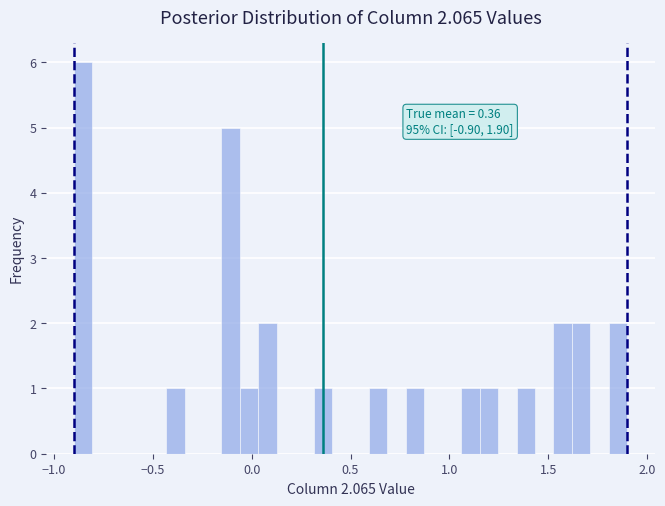

Around what value on the x-axis is the tallest bar? Give the approximate position of its centre, as read against the axis.

-0.85